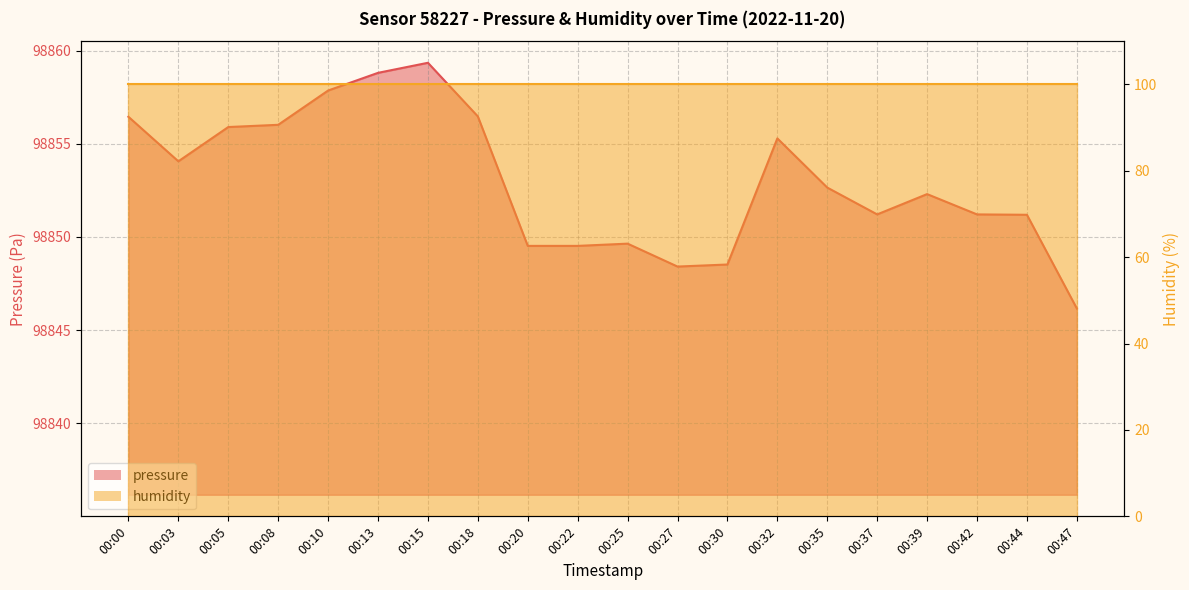

What is the value of the 2nd point from the left?

98854.1